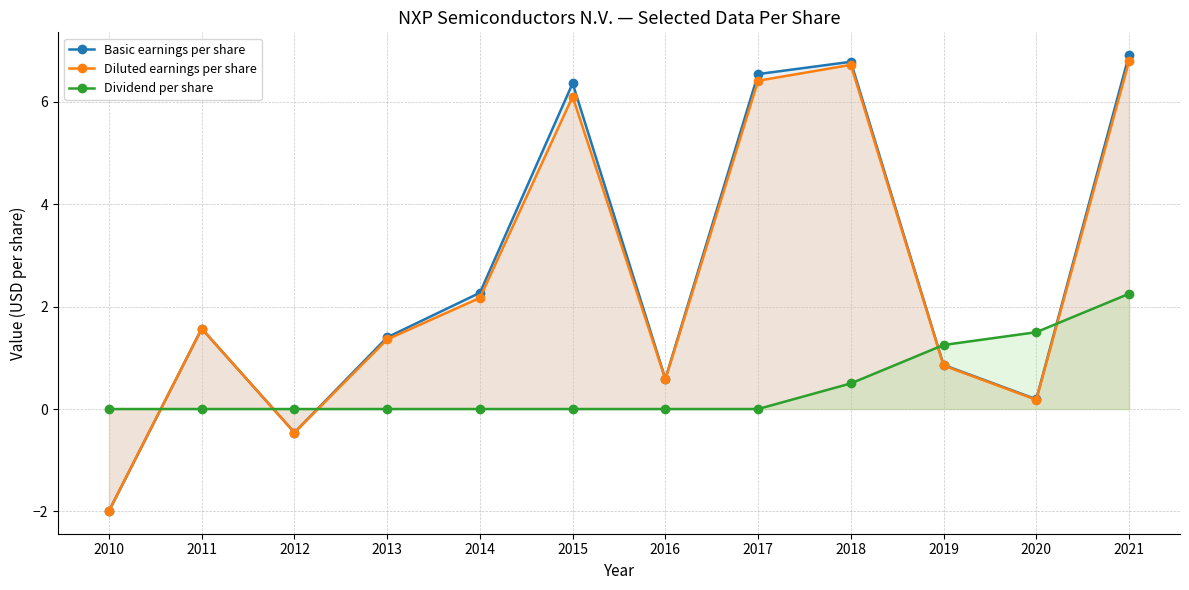

What is the value of the Diluted earnings per share point at the 5th from the left?

2.2